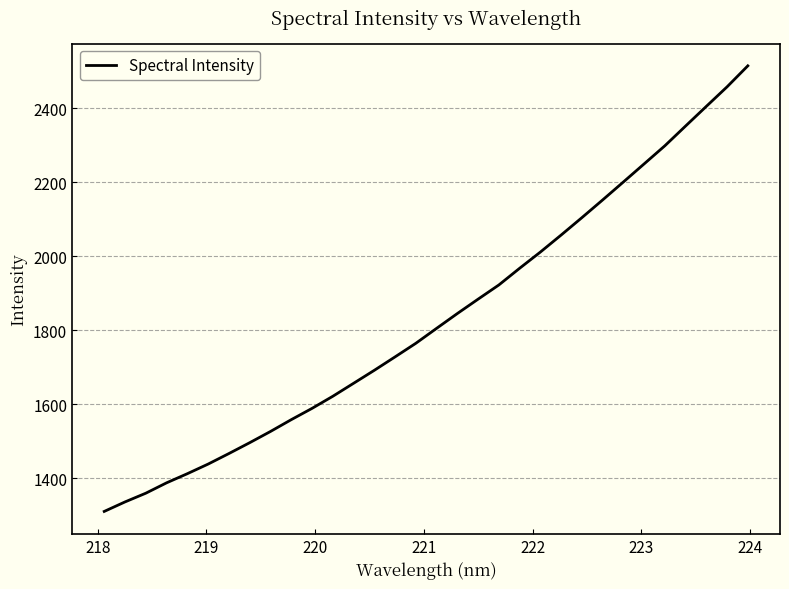

What is the minimum value shown in the chart?

1309.8